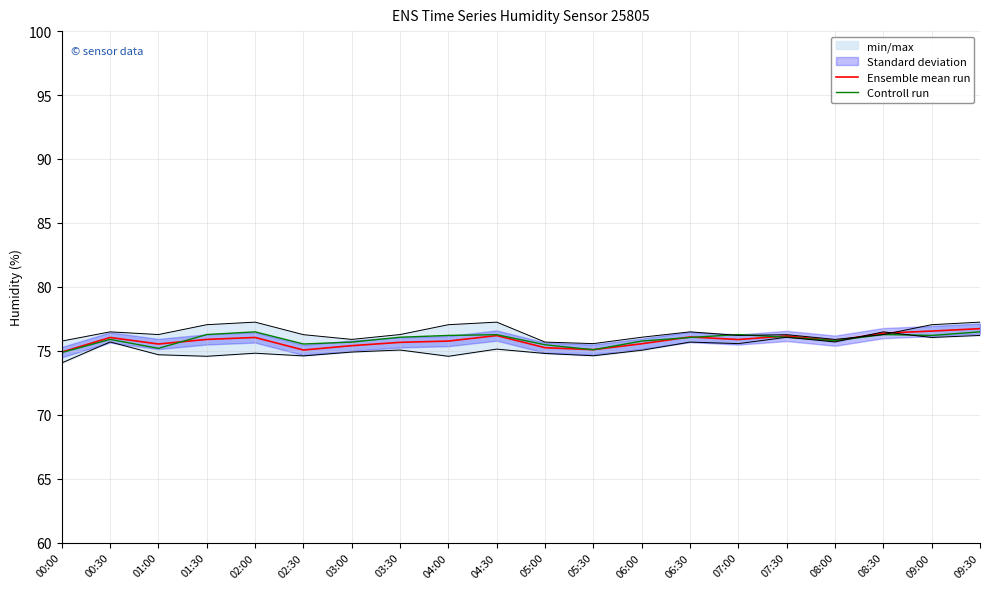

Rank the series at 04:30 from lowest to highest value.

Ensemble mean run, Controll run